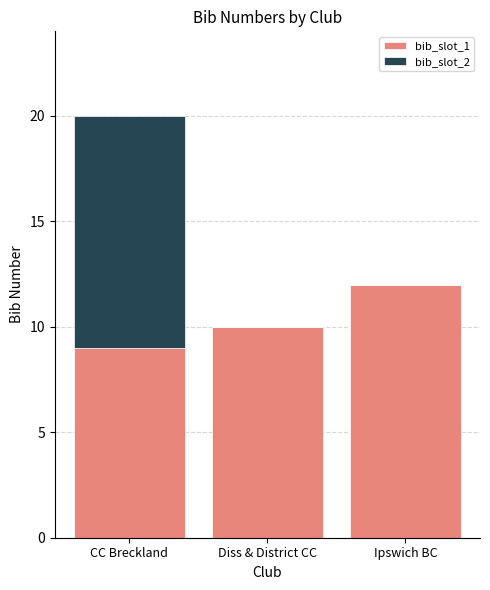

Reading left to right, what are the values for bib_slot_1?

CC Breckland=9	Diss & District CC=10	Ipswich BC=12